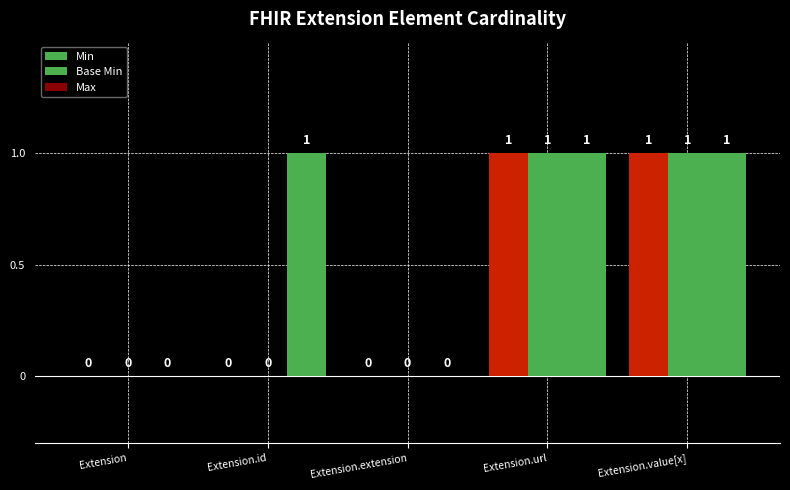

What is the greatest value displayed?

1